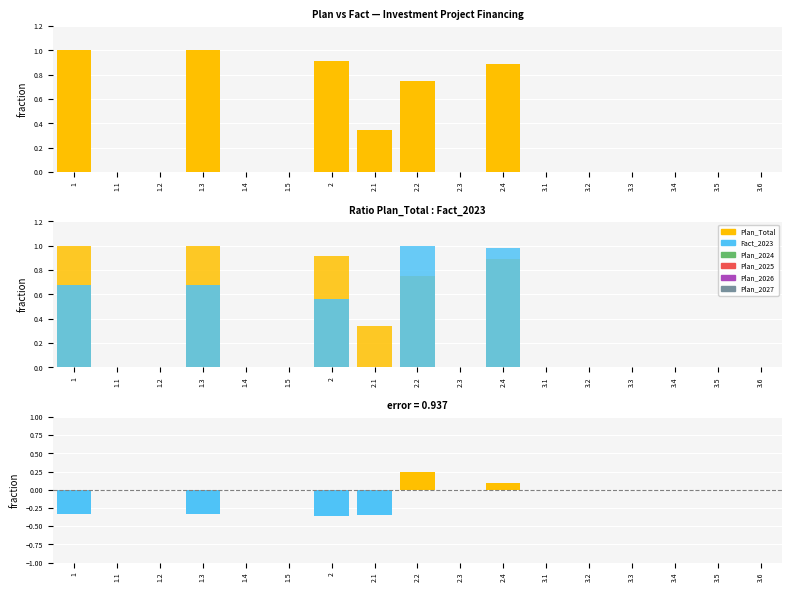

What are all the series names shown in the legend?

Plan_Total, Fact_2023, Plan_2024, Plan_2025, Plan_2026, Plan_2027